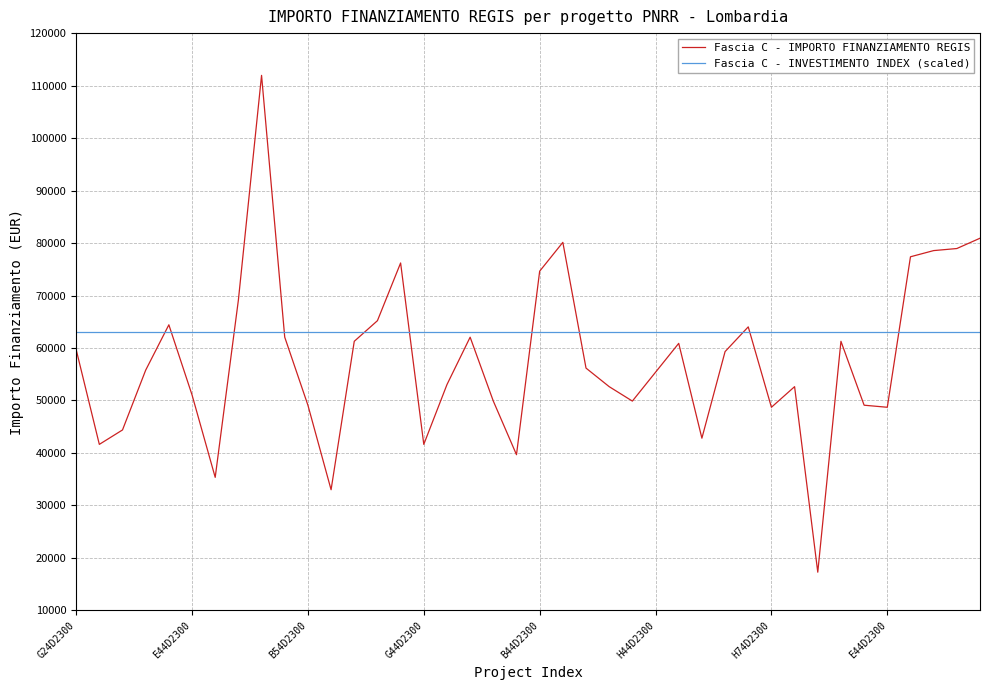

Which series has the largest range (max minus min)?

Fascia C - IMPORTO FINANZIAMENTO REGIS